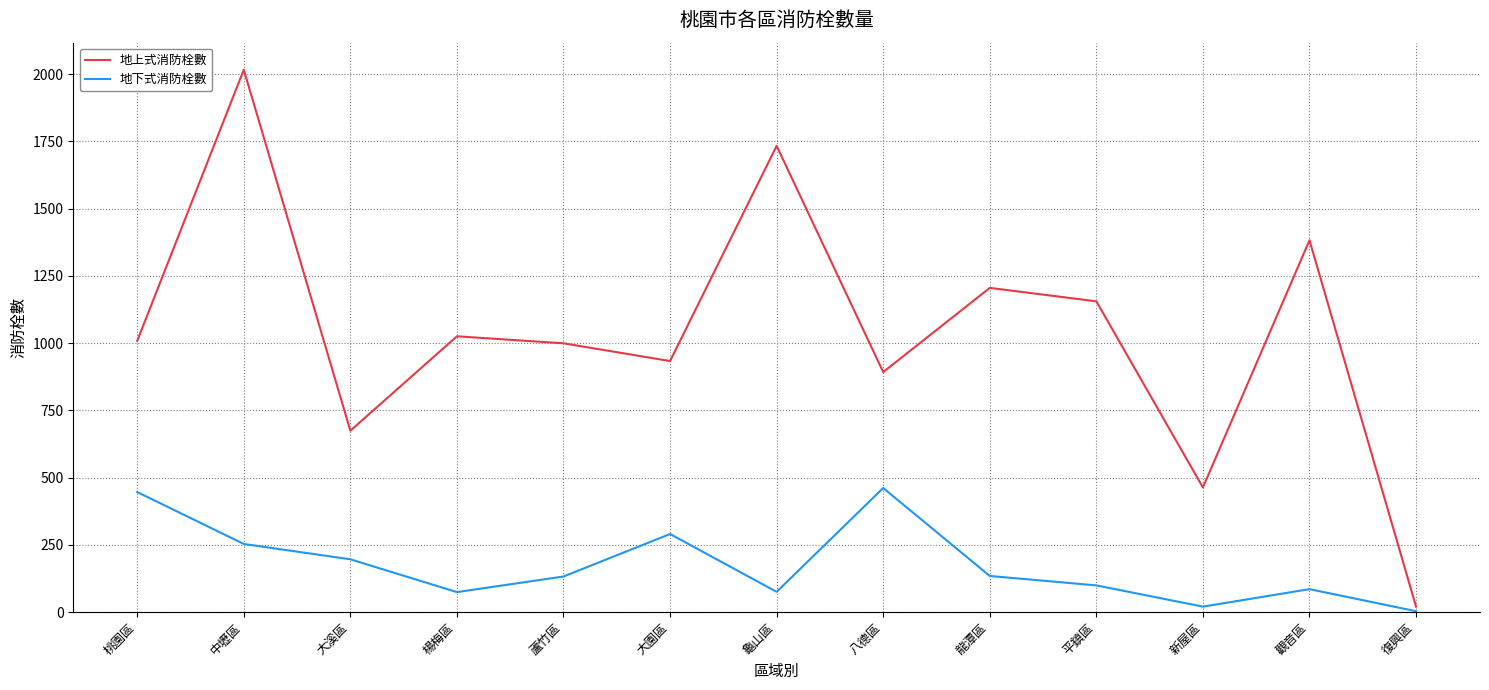

True or false: 地上式消防栓數 and 地下式消防栓數 intersect in this chart.

False